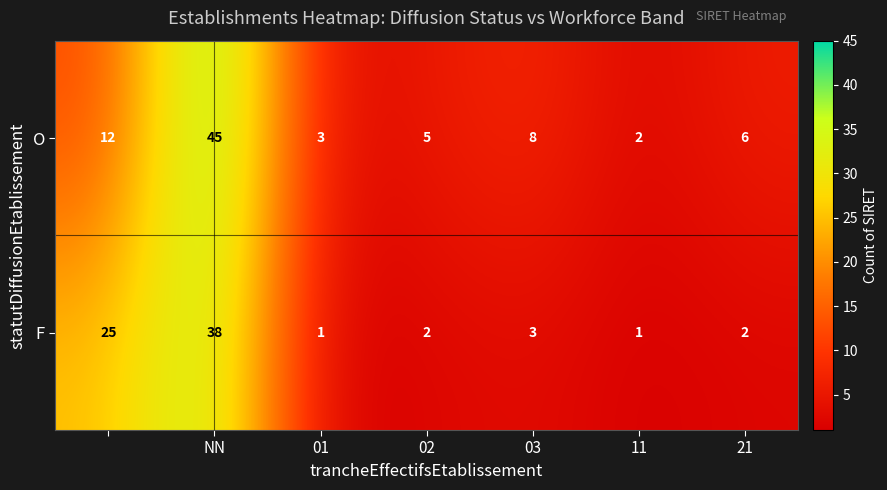

Rank the series by their maximum value, from lowest to highest.

F, O